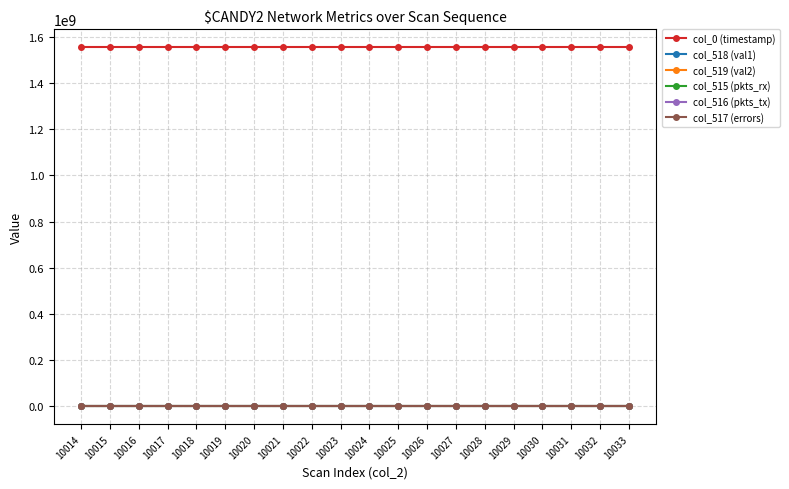

Is the value of col_515 (pkts_rx) at 10023 greater than the value of col_0 (timestamp) at 10016?

No